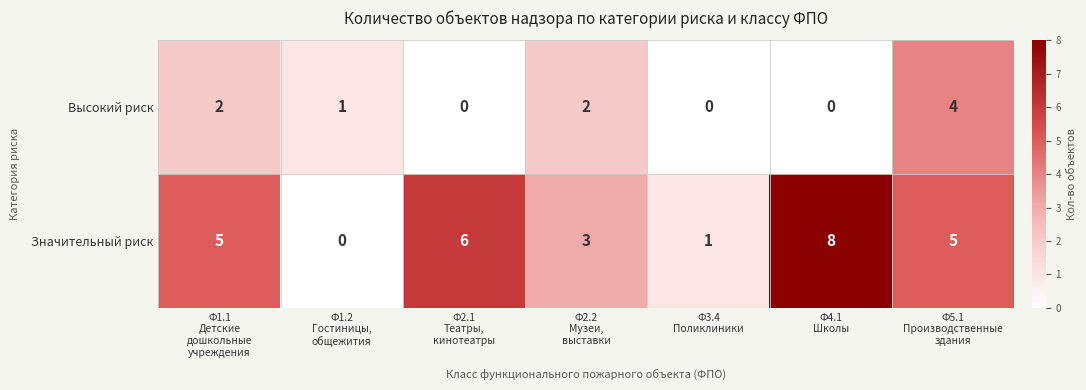

Which series has the largest total across all categories?

Значительный риск